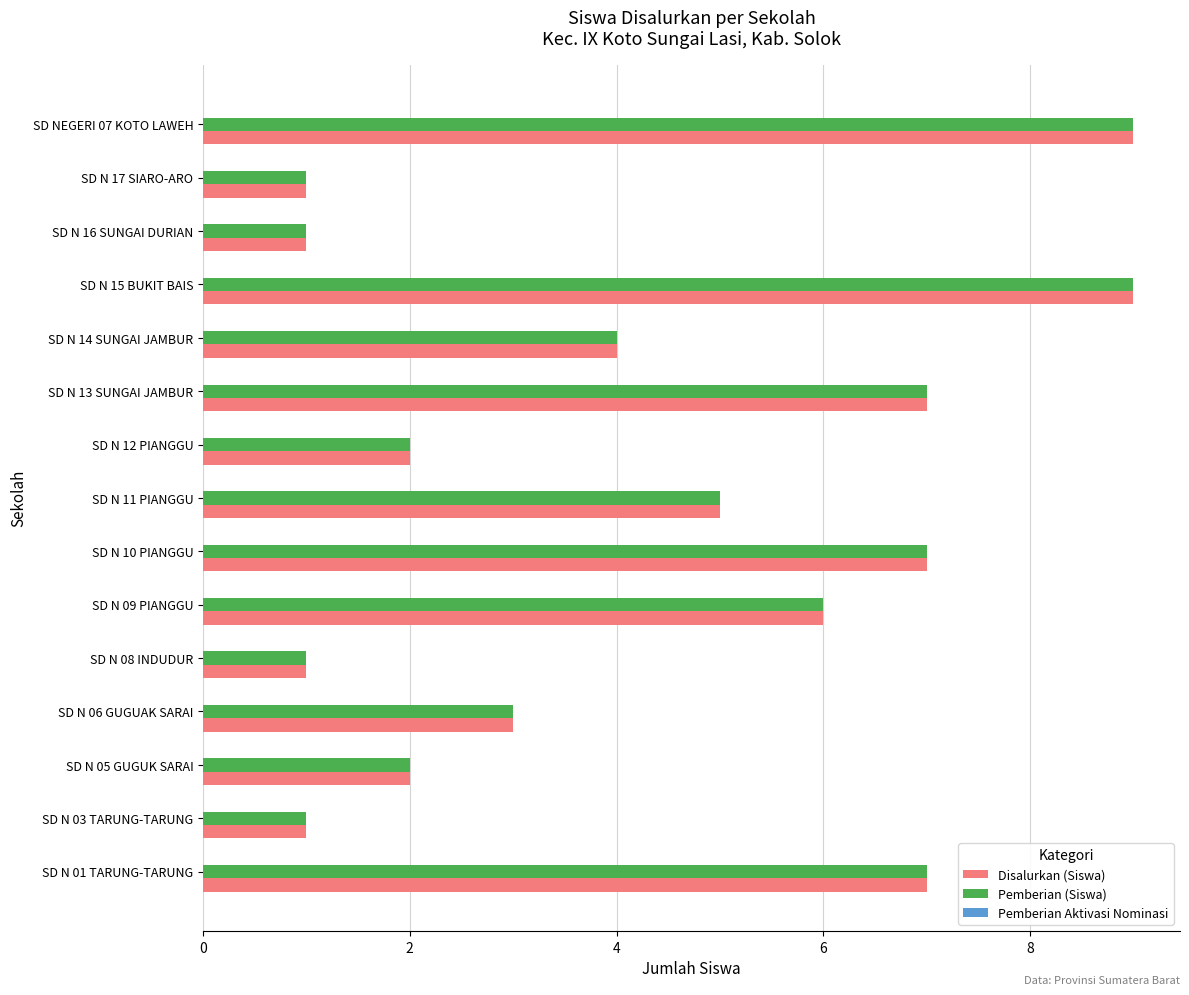

What is the average value of the Pemberian (Siswa) series?

4